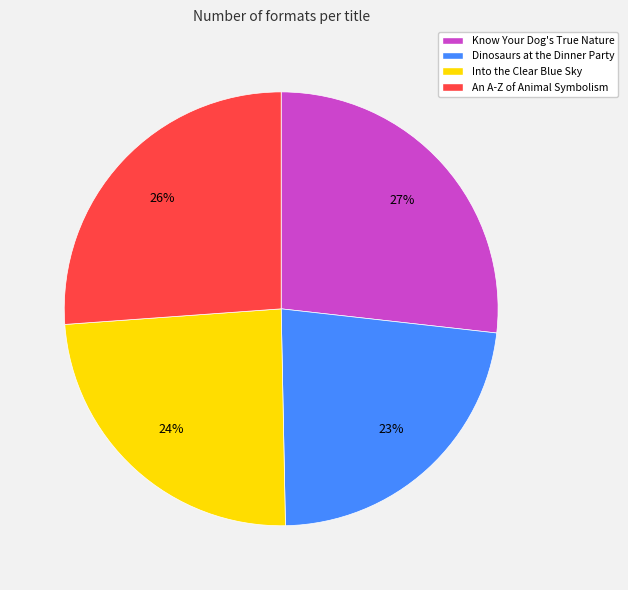

To the nearest percent, what is the difference between the largest and smallest slice percentages?

4%